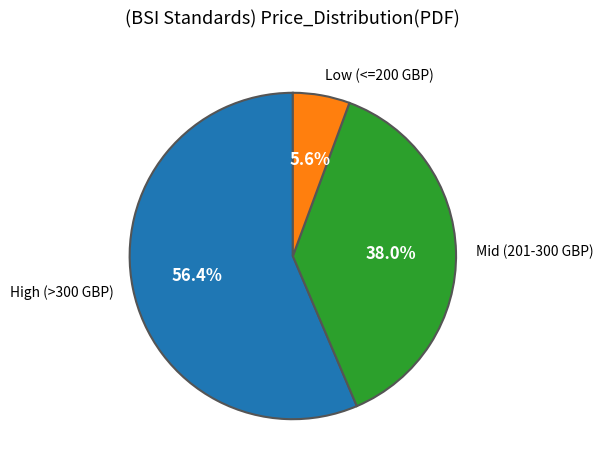

Which slice is the largest?

High (>300 GBP)